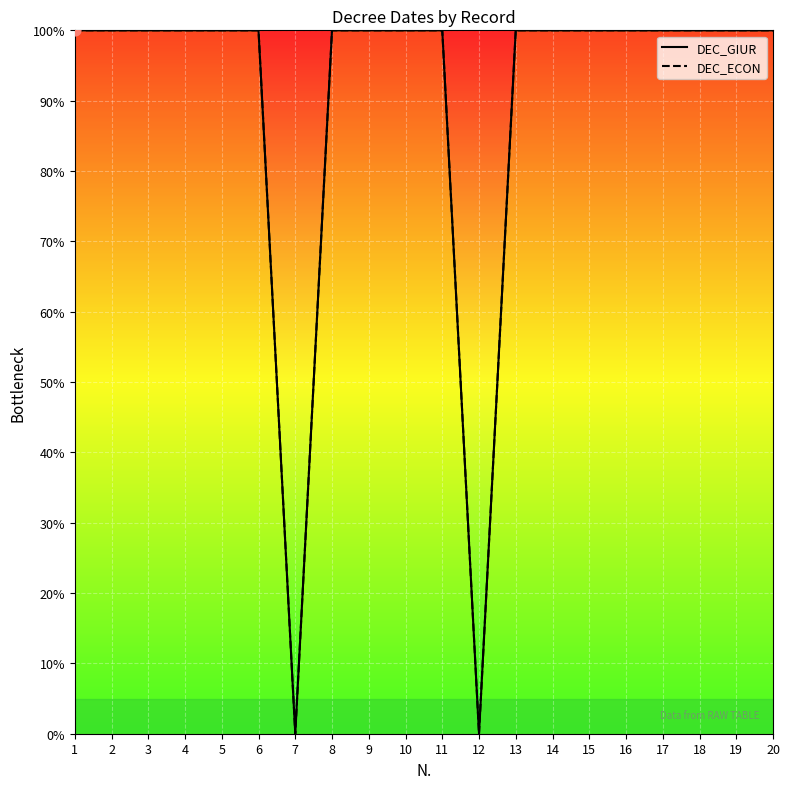

What is the total value across all series at 11?

200.0